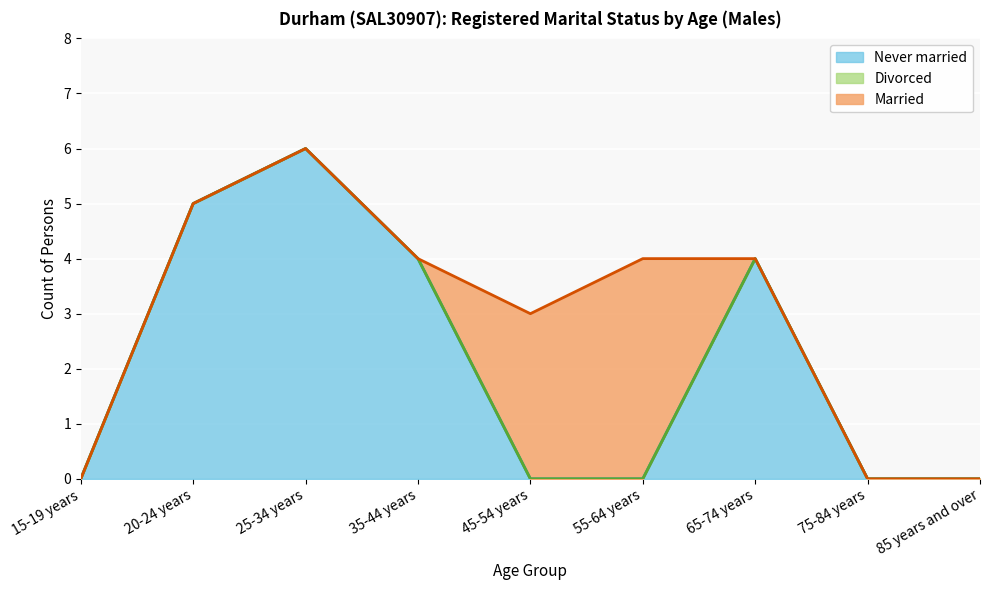

What is the difference between the Never married values at 65-74 years and 55-64 years?

4